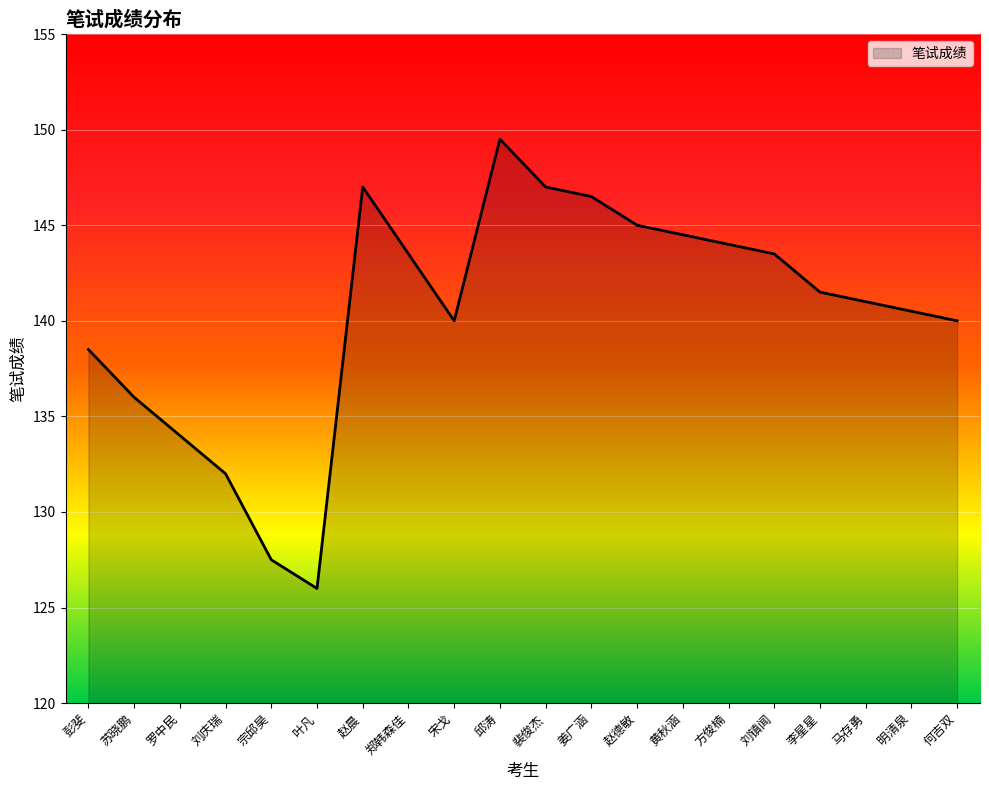

How many lines are shown in the chart?

1